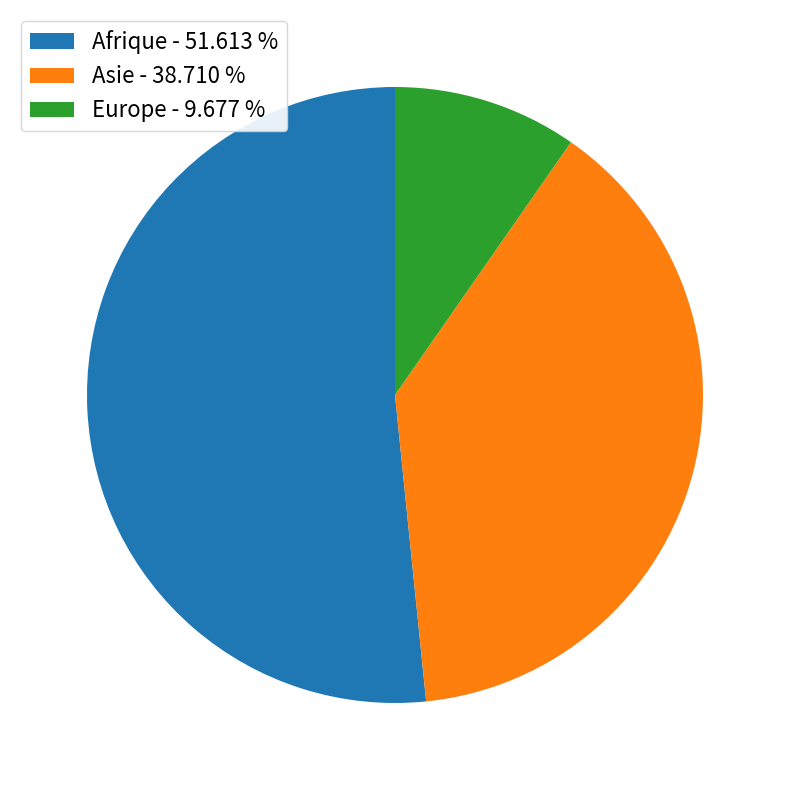

How many slices are in this pie chart?

3